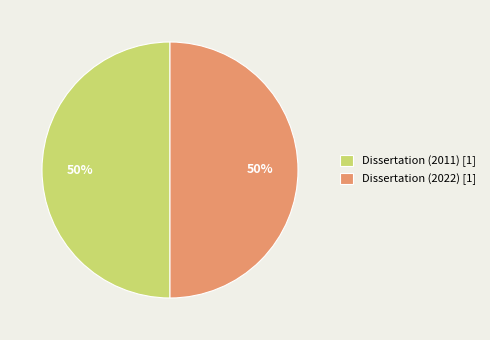

What percentage is the Dissertation (2022) slice, to the nearest percent?

50%